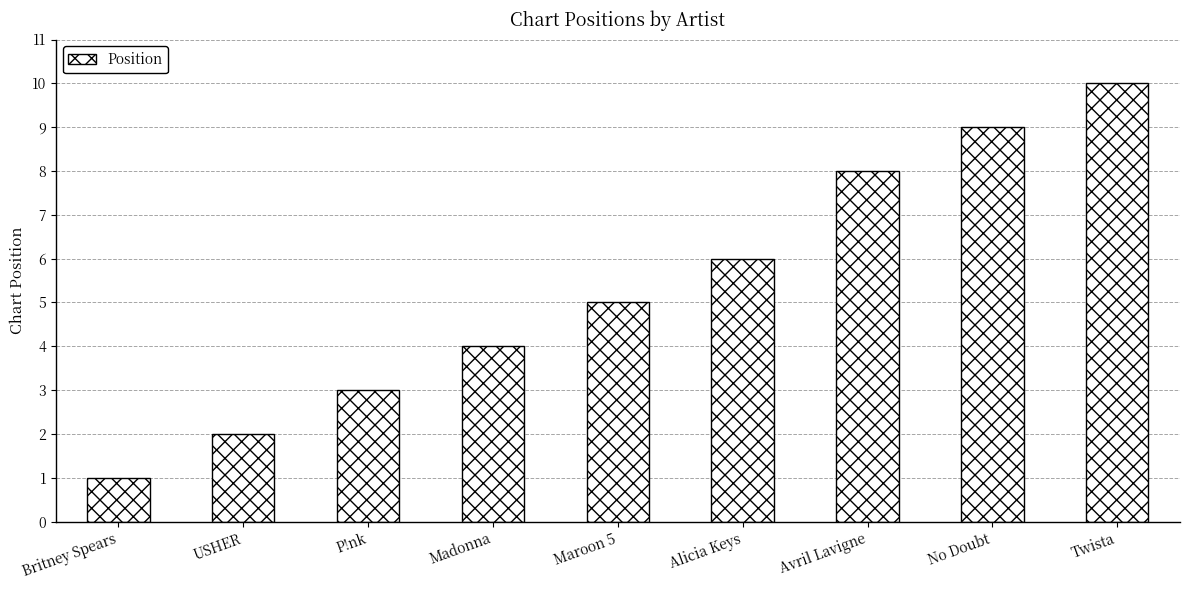

How many data points does each series have?

9